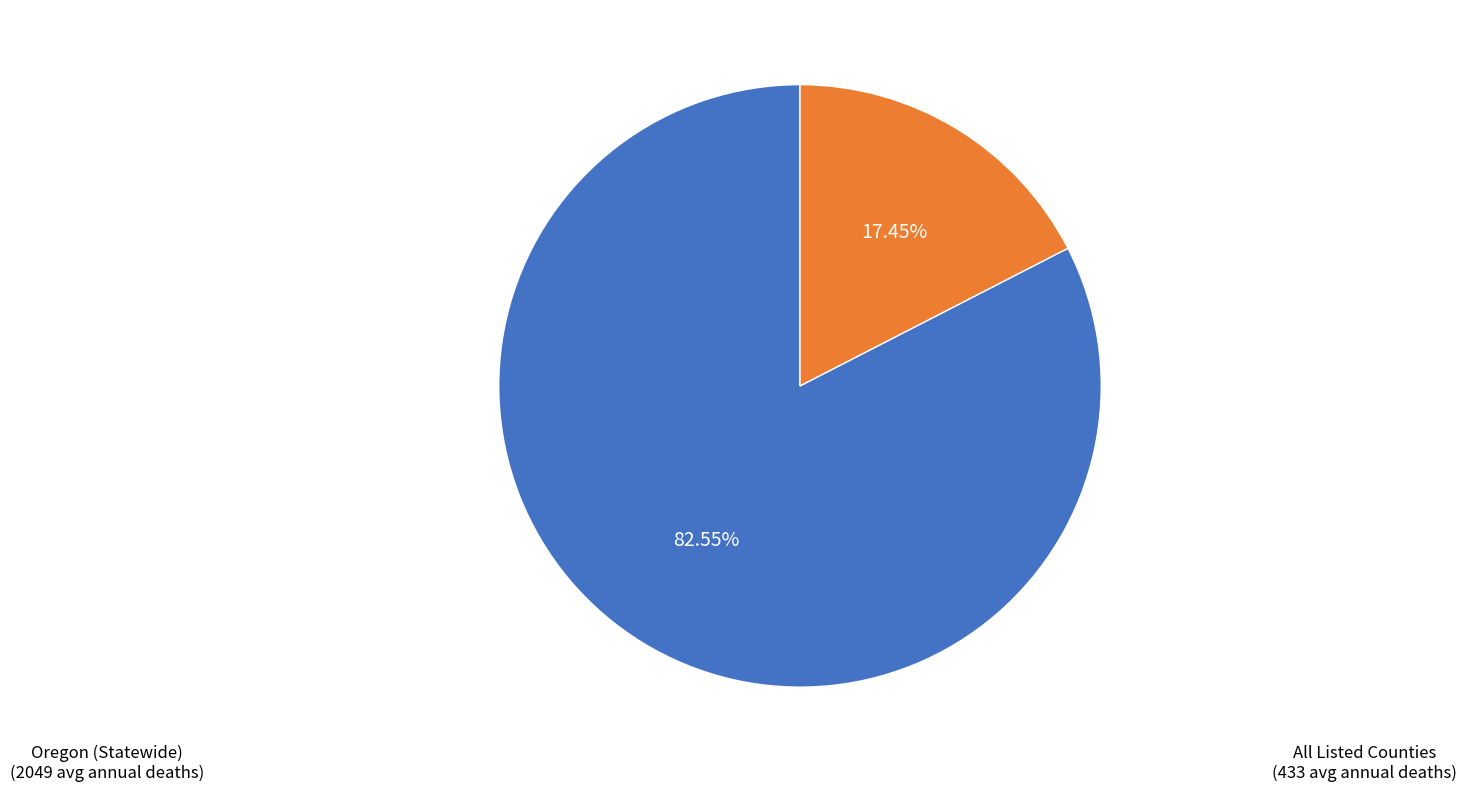

Rank the categories by value from highest to lowest.

Oregon (Statewide), All Listed Counties